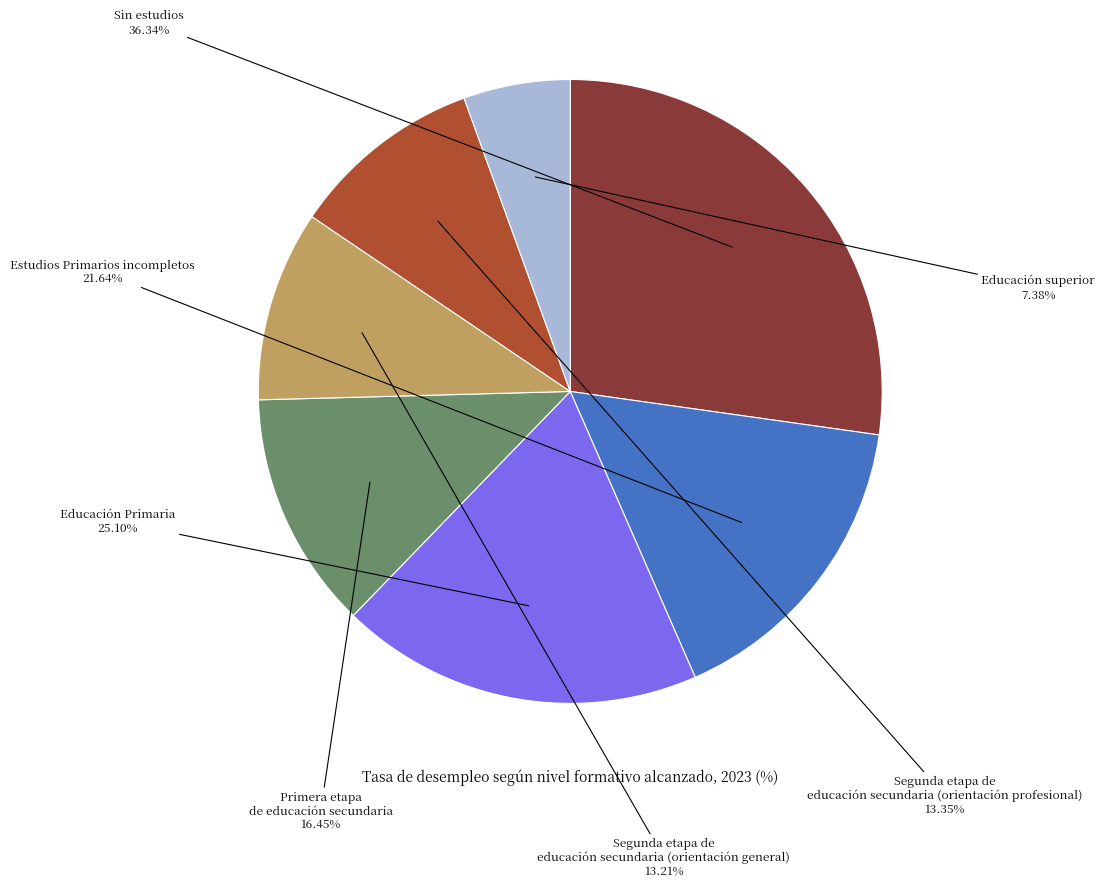

Rank the categories by value from highest to lowest.

Sin estudios, Educación Primaria, Estudios Primarios incompletos, Primera etapa de educación secundaria, Segunda etapa de educación secundaria (orientación profesional), Segunda etapa de educación secundaria (orientación general), Educación superior